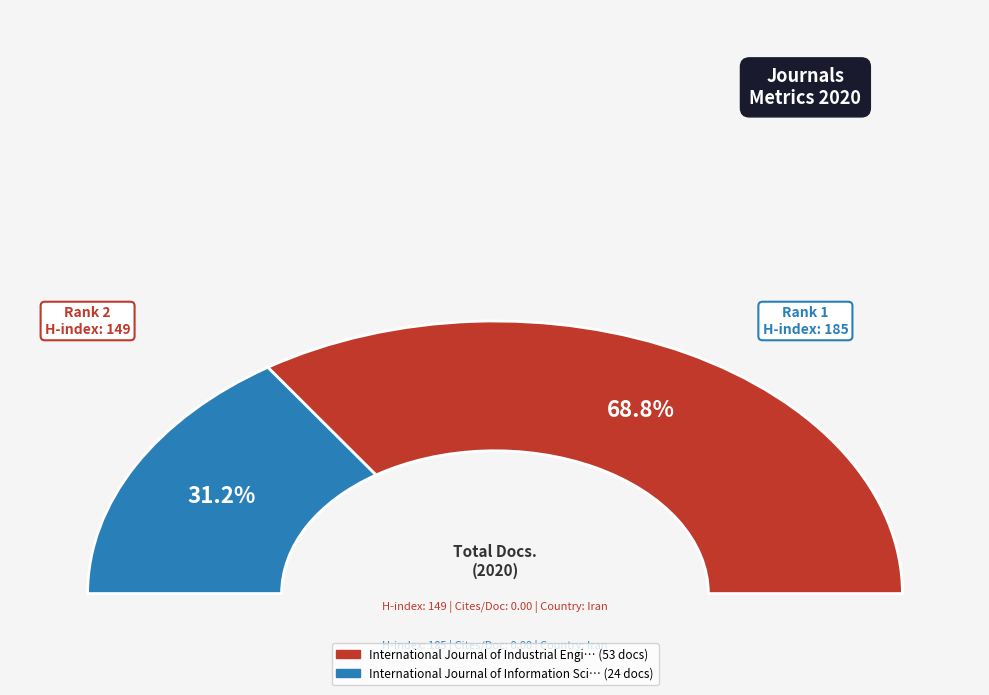

To the nearest percent, what is the difference between the largest and smallest slice percentages?

38%